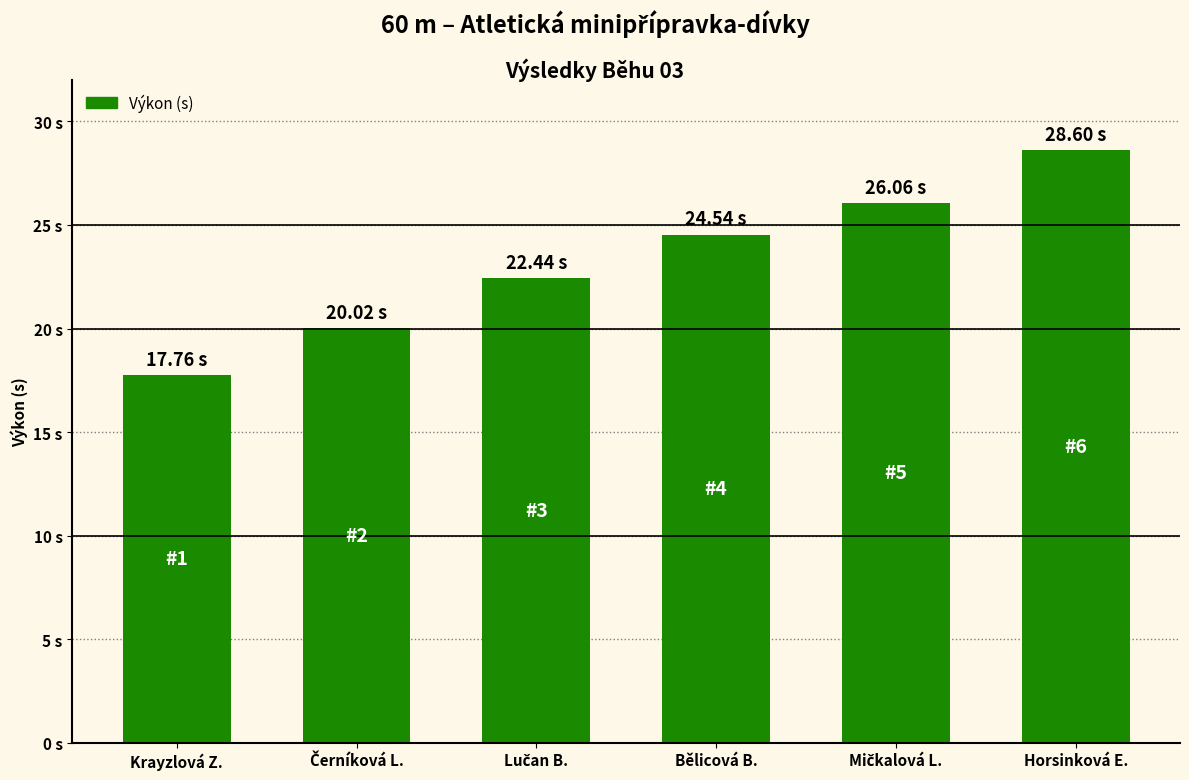

What is the difference between the maximum and minimum values?

10.8